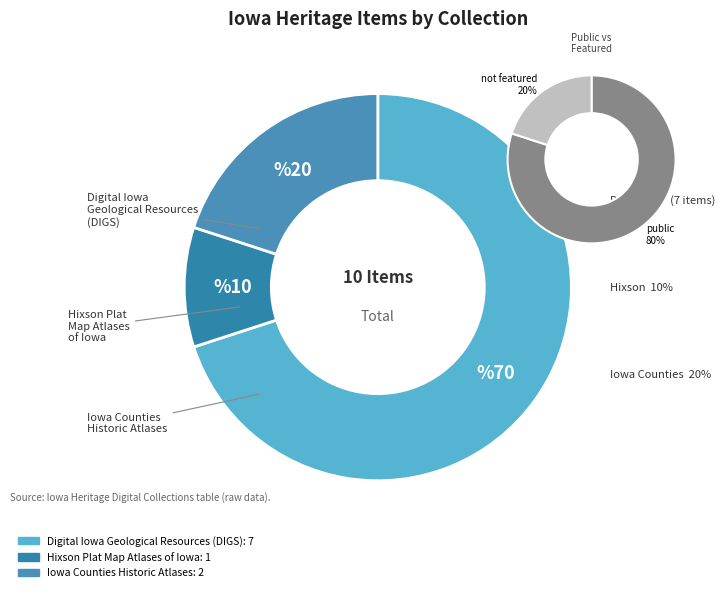

Which category has the biggest portion of the pie?

Digital Iowa Geological Resources (DIGS)